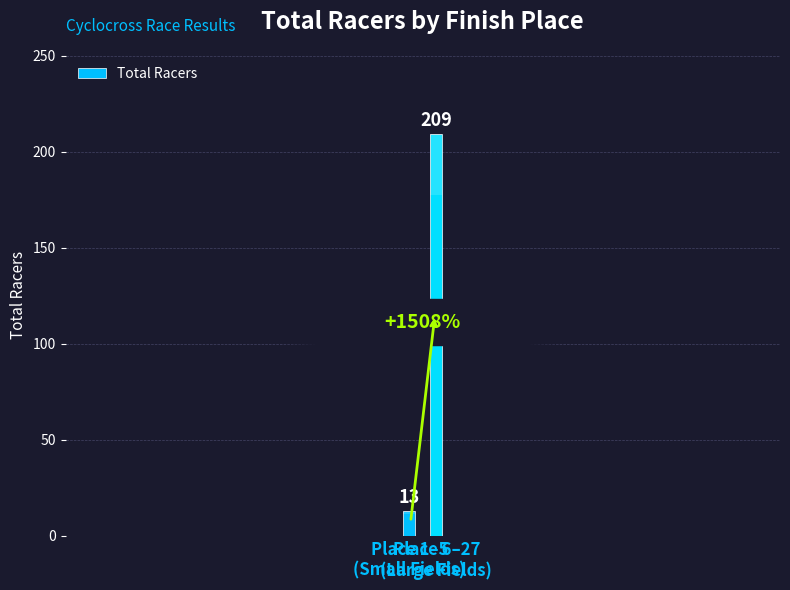

True or false: the data shows 50 at Place 6–27
(Large Fields).

False